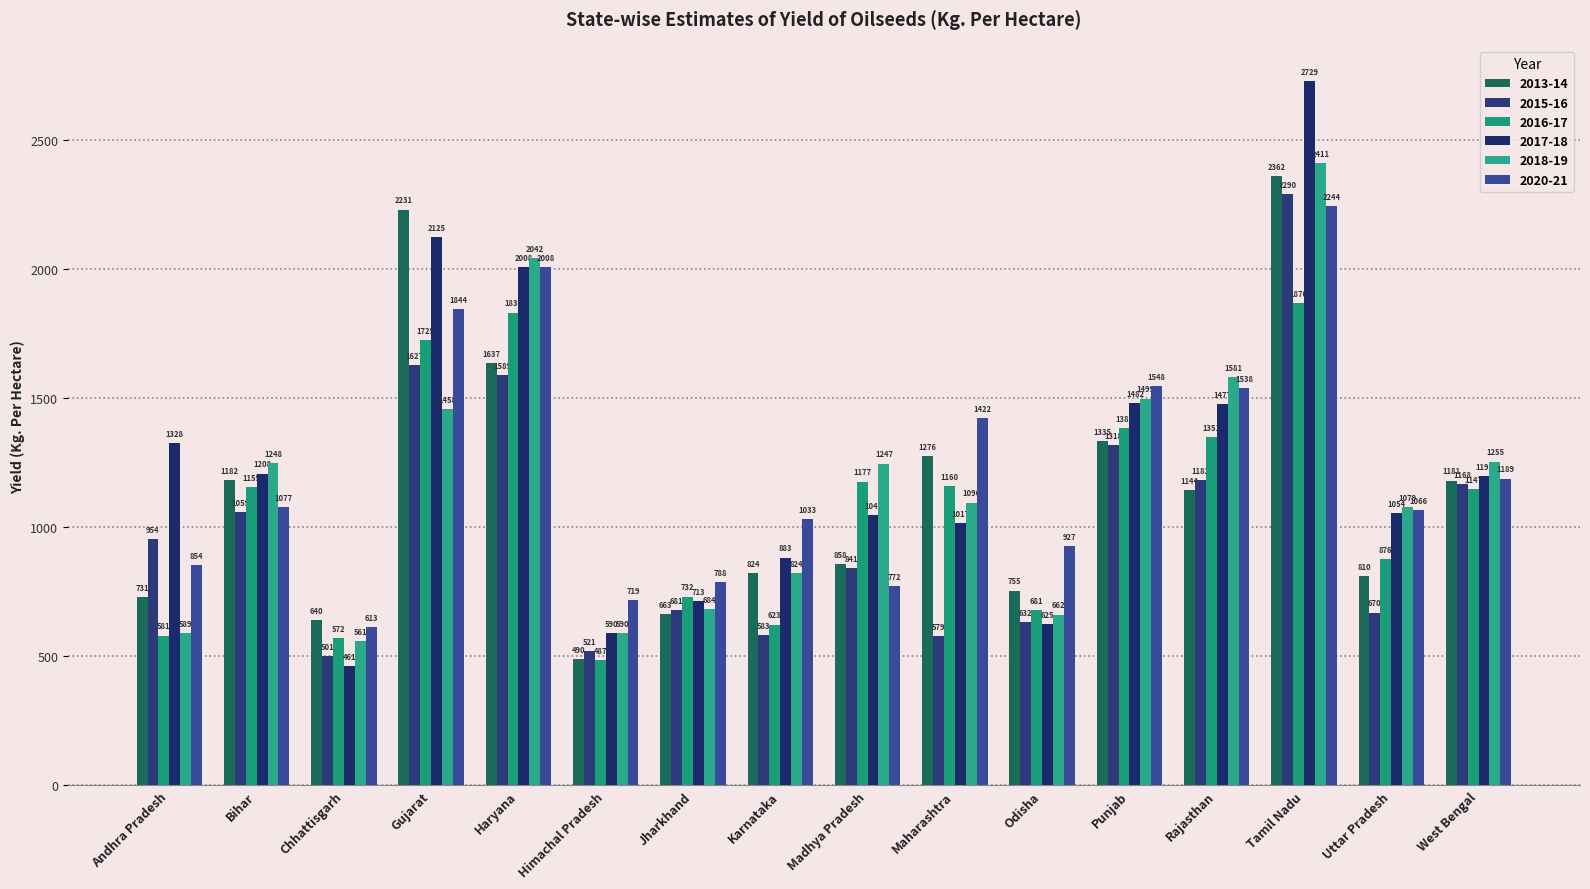

How many distinct data groups are displayed?

6